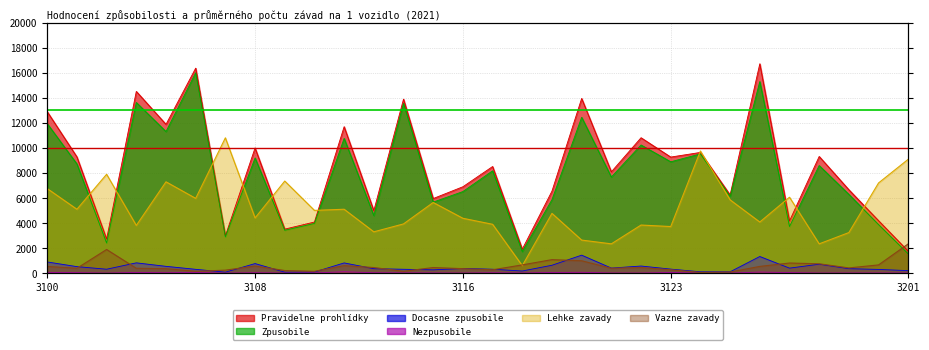

Which series has the widest spread of values?

Pravidelne prohlídky